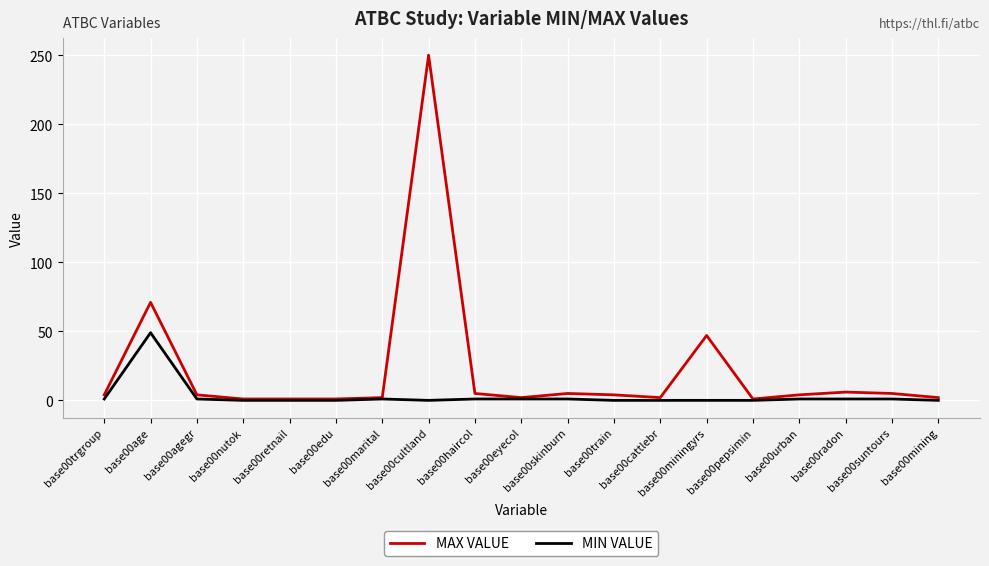

Which series has the largest total across all categories?

MAX VALUE